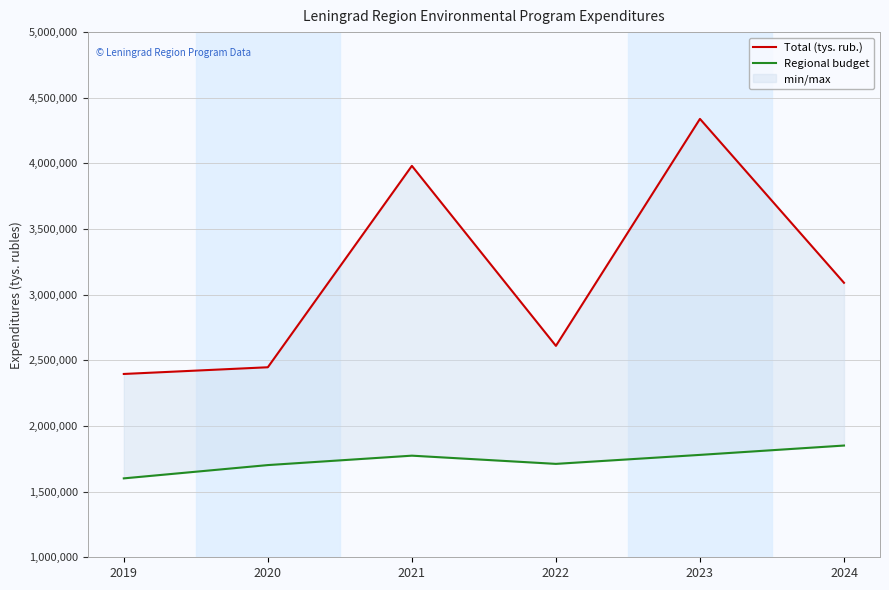

What is the average value of the Regional budget series?

1736610.4